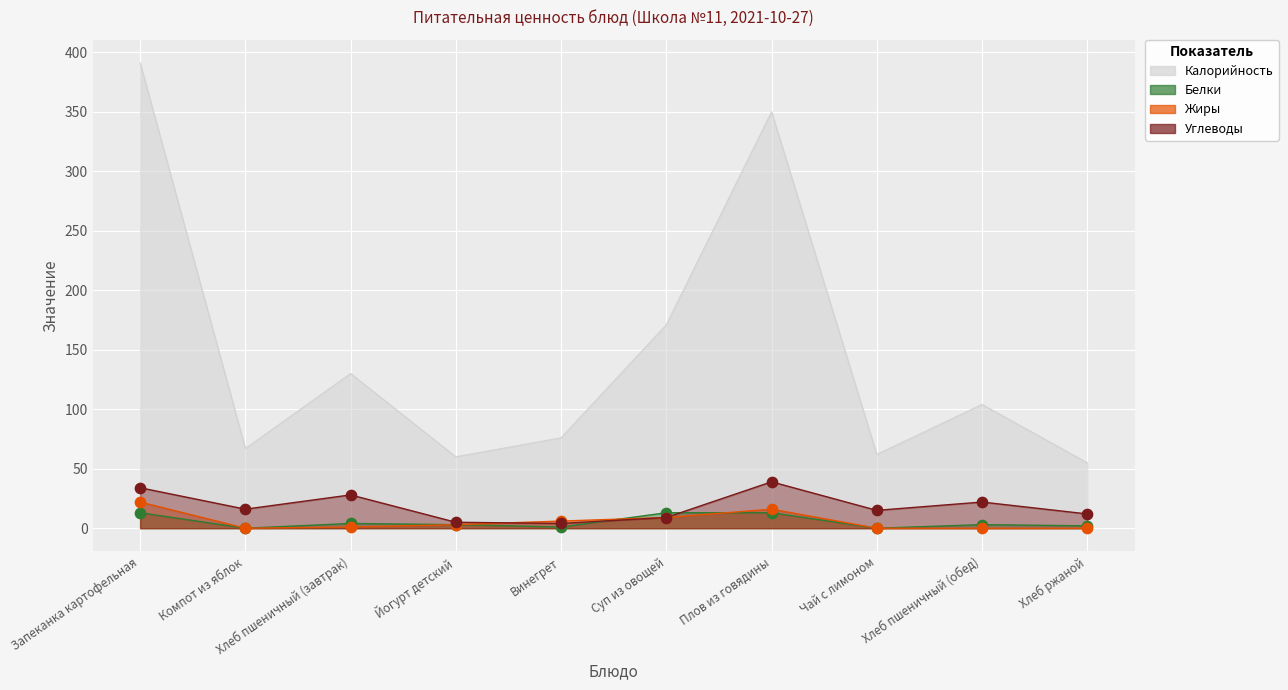

At which category is the sum across all series the highest?

Запеканка картофельная